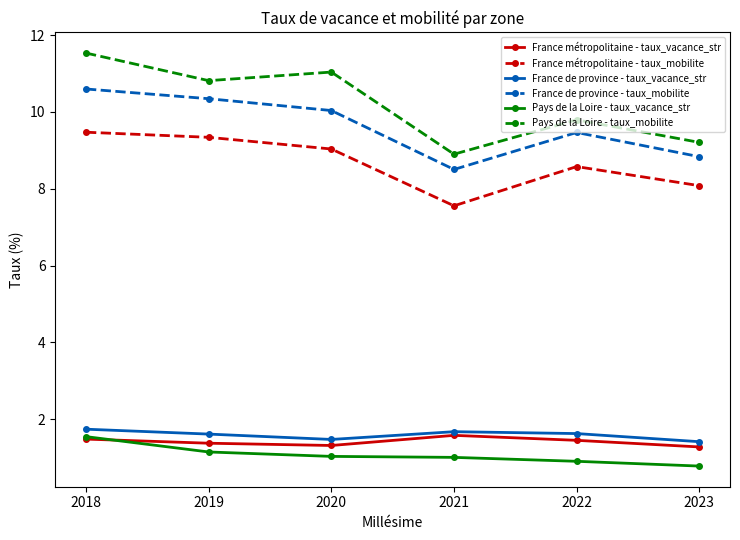

True or false: Pays de la Loire - taux_mobilite and France métropolitaine - taux_vacance_str intersect in this chart.

False